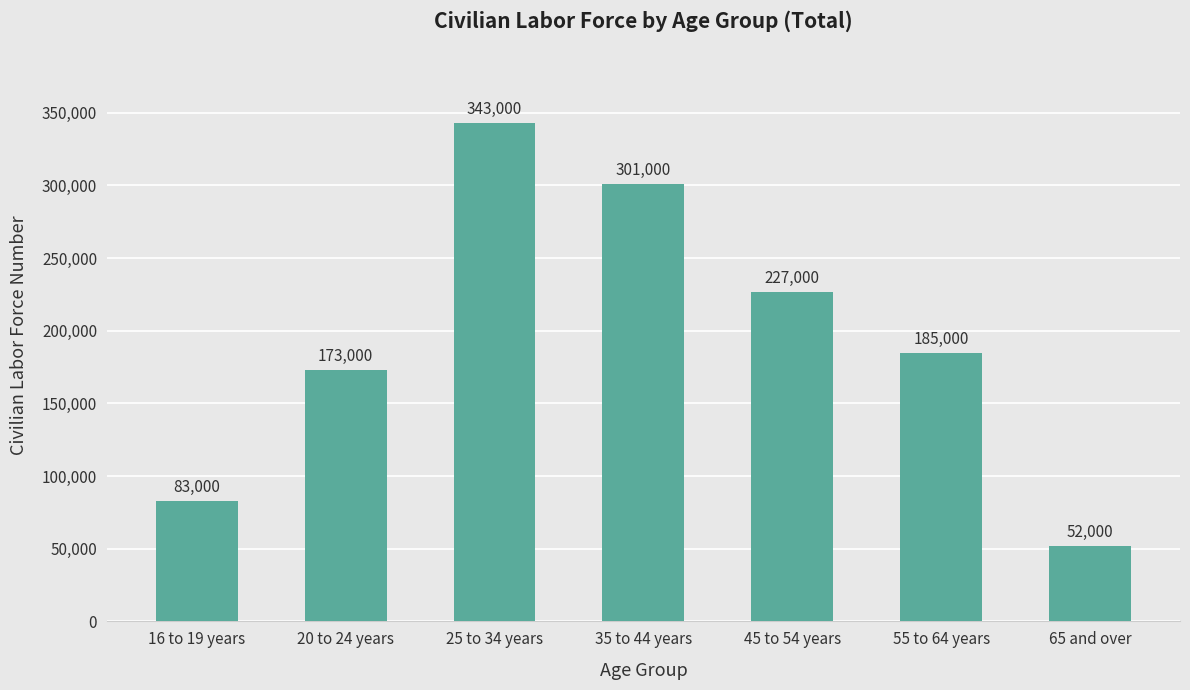

Where is the data nearest to the value 197500?

55 to 64 years